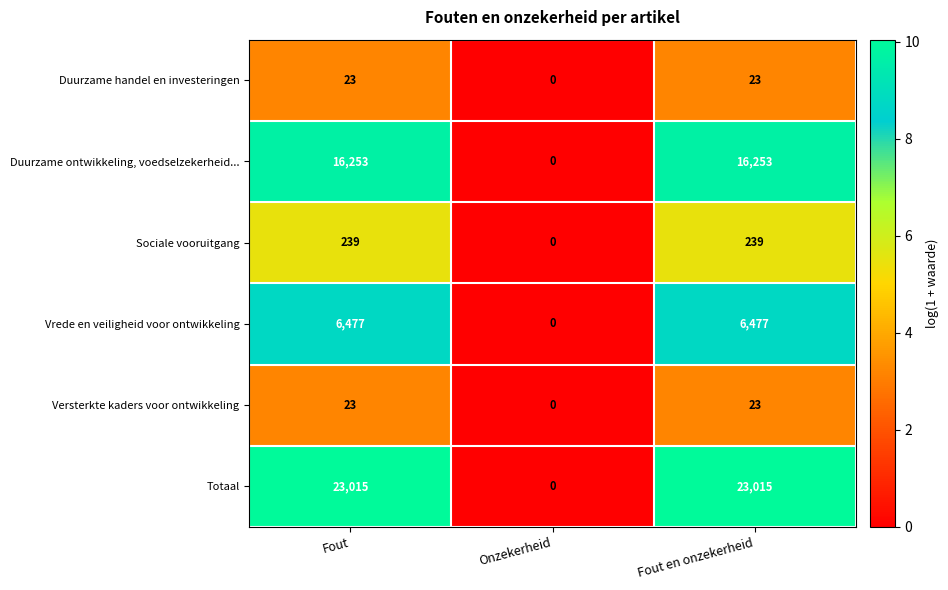

What is the average value of the Totaal series?

15343